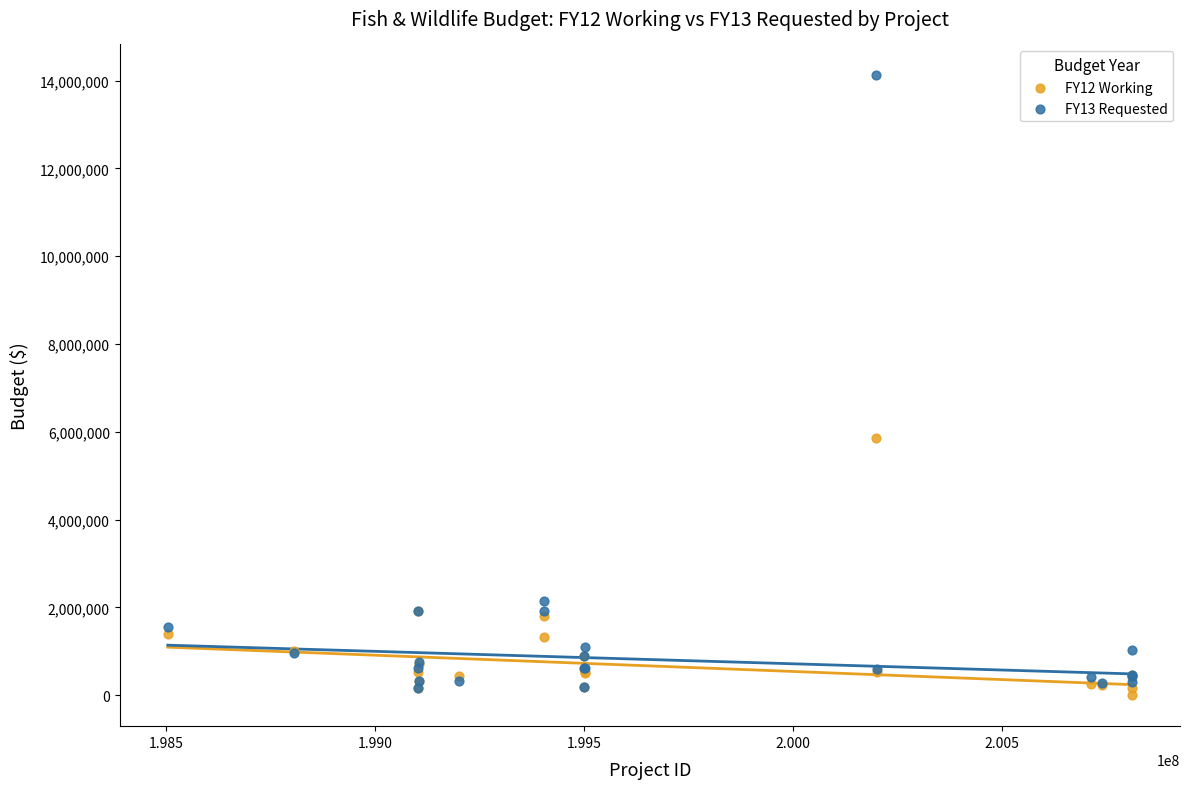

Across all series, what Y value is closest to 7059292?

5850000